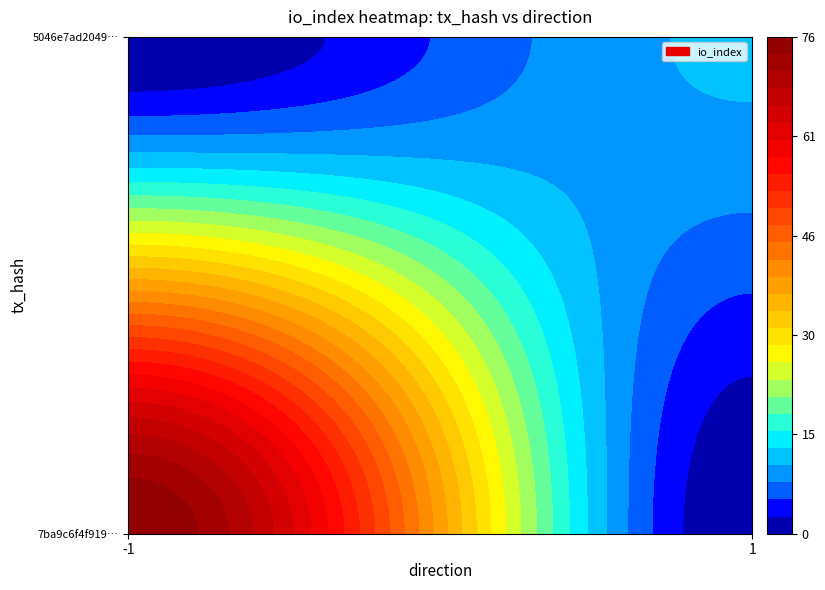

What is the minimum value for 5046e7ad20496b411b54058ca467c1d5cd0f1cc?

1